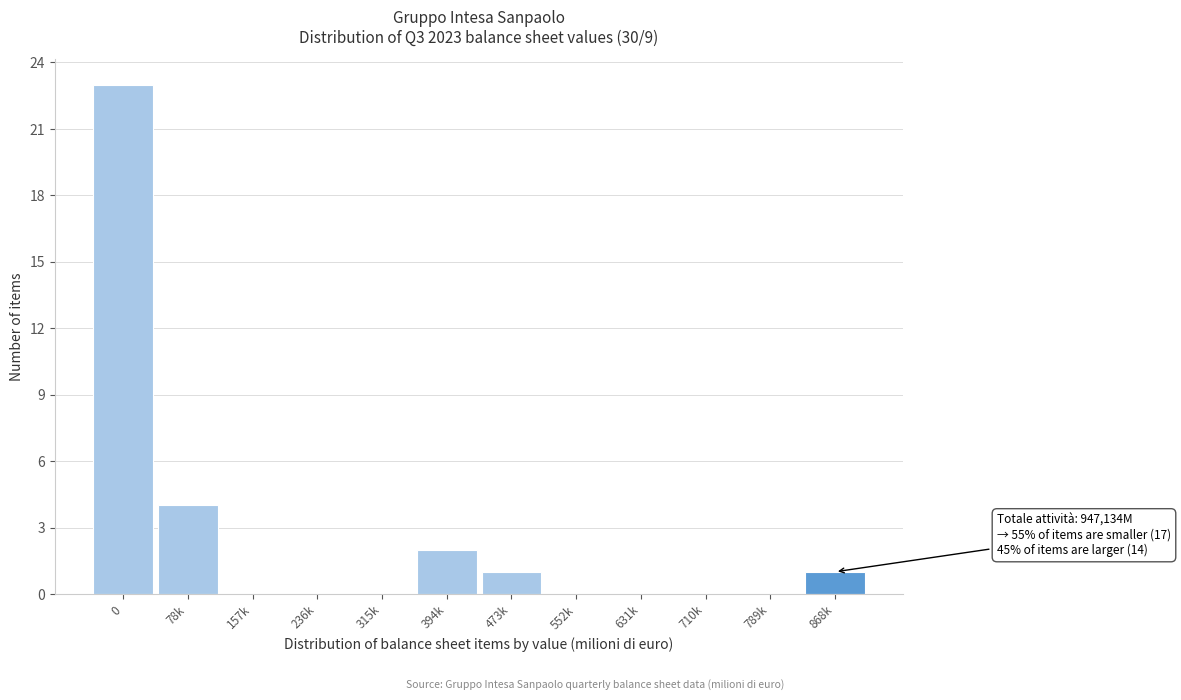

Reading left to right, transcribe all the data shown in this chart.

0=23	78k=4	157k=0	236k=0	315k=0	394k=2	473k=1	552k=0	631k=0	710k=0	789k=0	868k=1